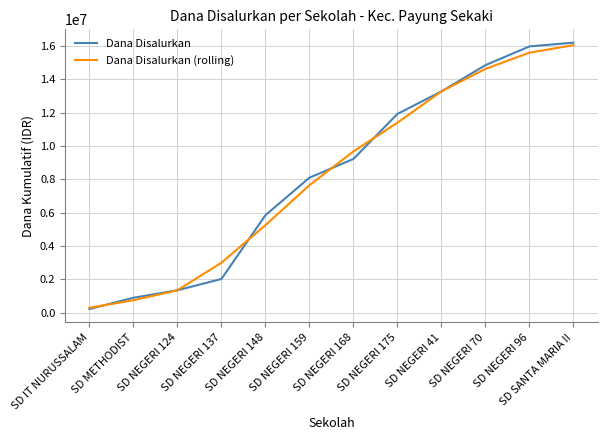

Between SD NEGERI 175 and SD SANTA MARIA II, which series saw the biggest shift?

Dana Disalurkan (rolling)